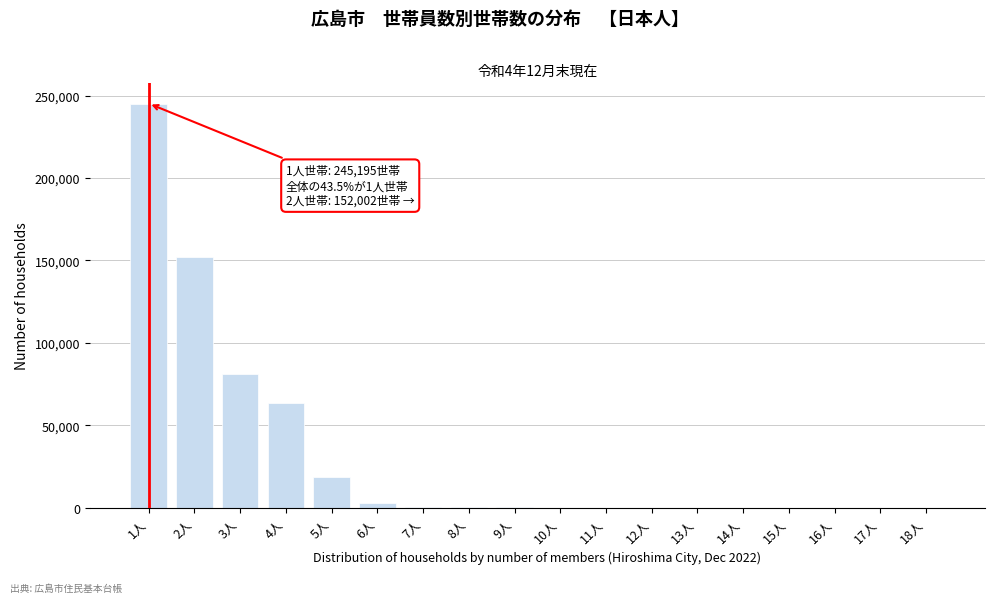

At which category does the chart reach its peak across all series?

1人